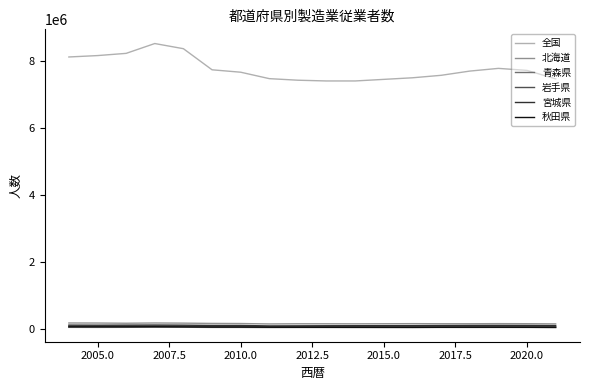

What is the average value of the 秋田県 series?

66618